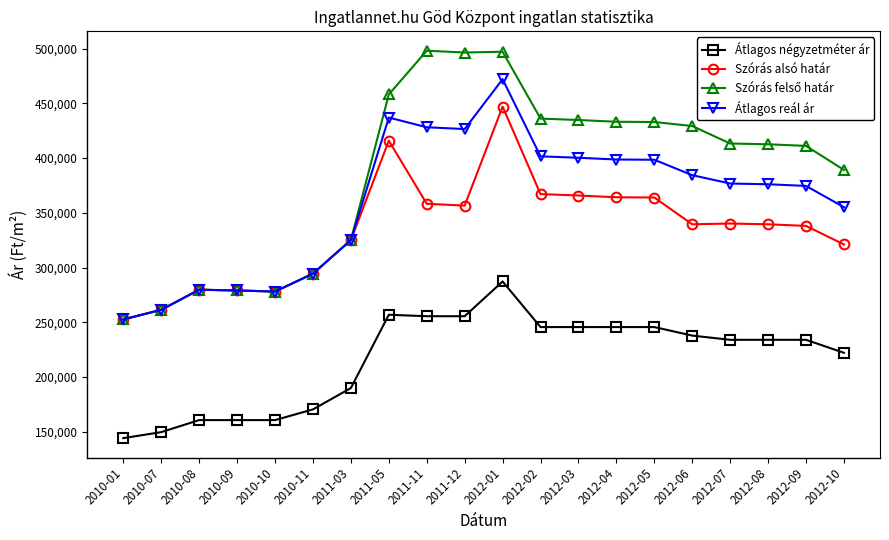

What is the difference between the maximum and minimum values in the Átlagos négyzetméter ár series?

143051